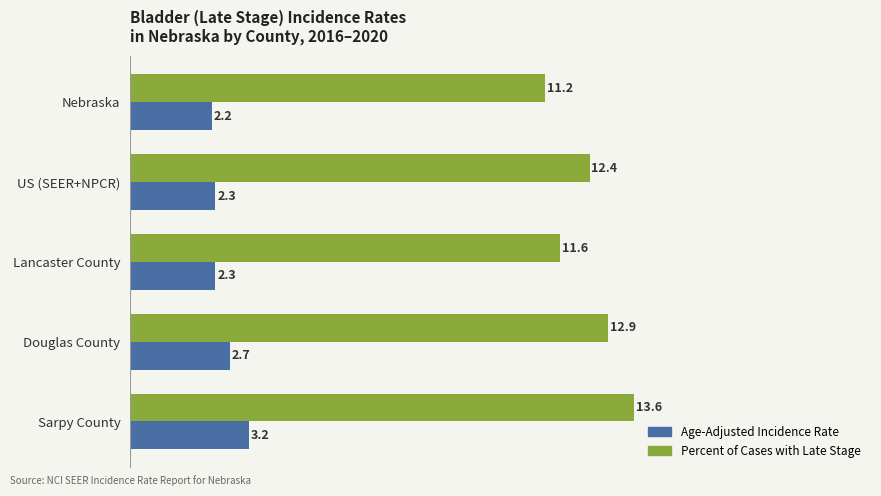

The value of Age-Adjusted Incidence Rate at Douglas County is 2.7. True or false?

True